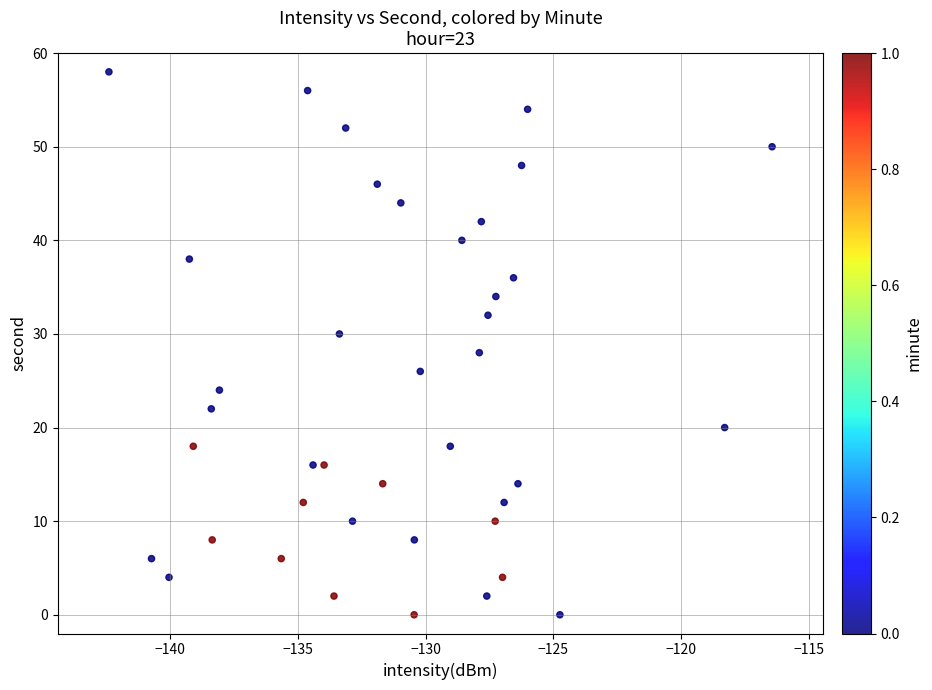

What is the range of Y values (max minus min)?

58